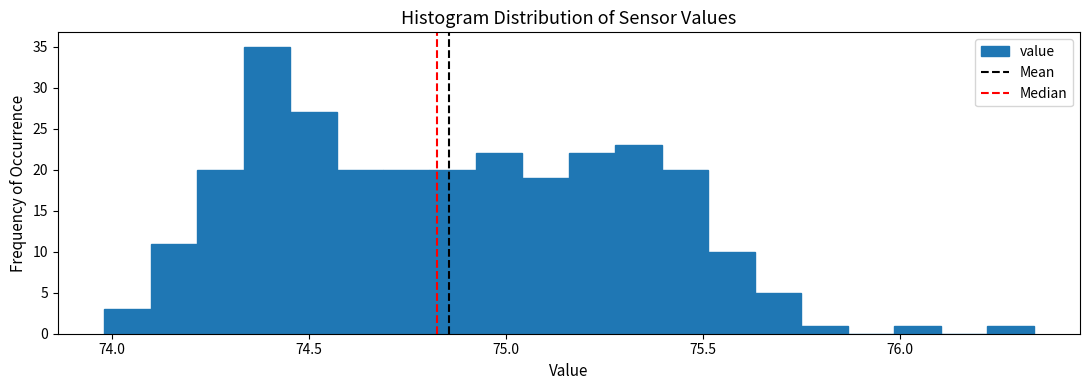

Around what value on the x-axis is the tallest bar? Give the approximate position of its centre, as read against the axis.

74.40